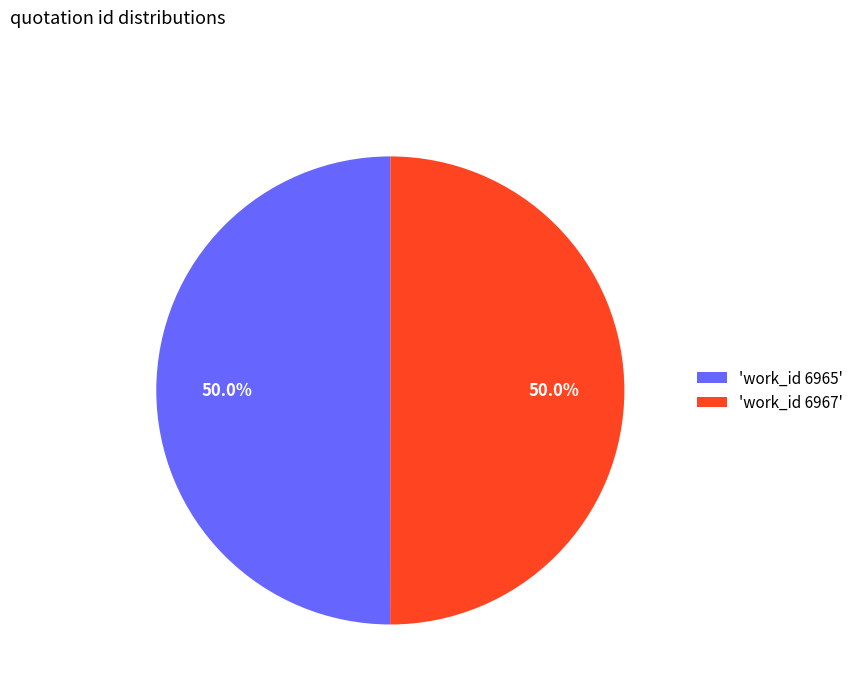

How many slices are in this pie chart?

2